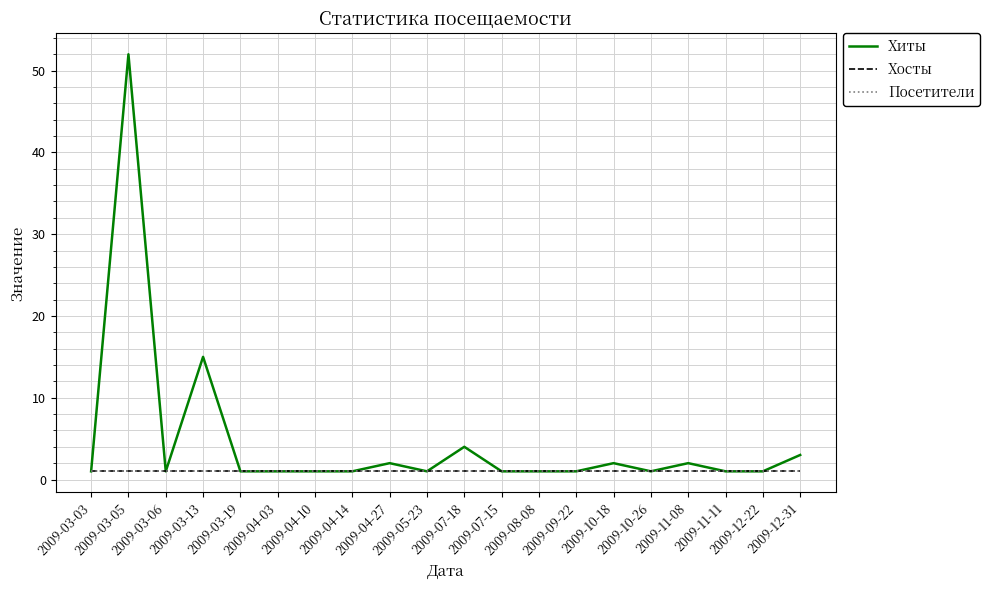

Where is the first local maximum for Хиты?

2009-03-05